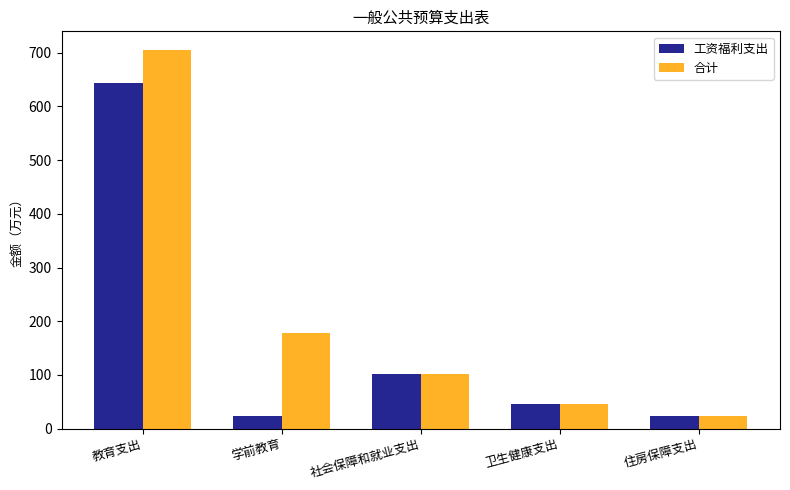

What is the greatest value displayed?

704.6